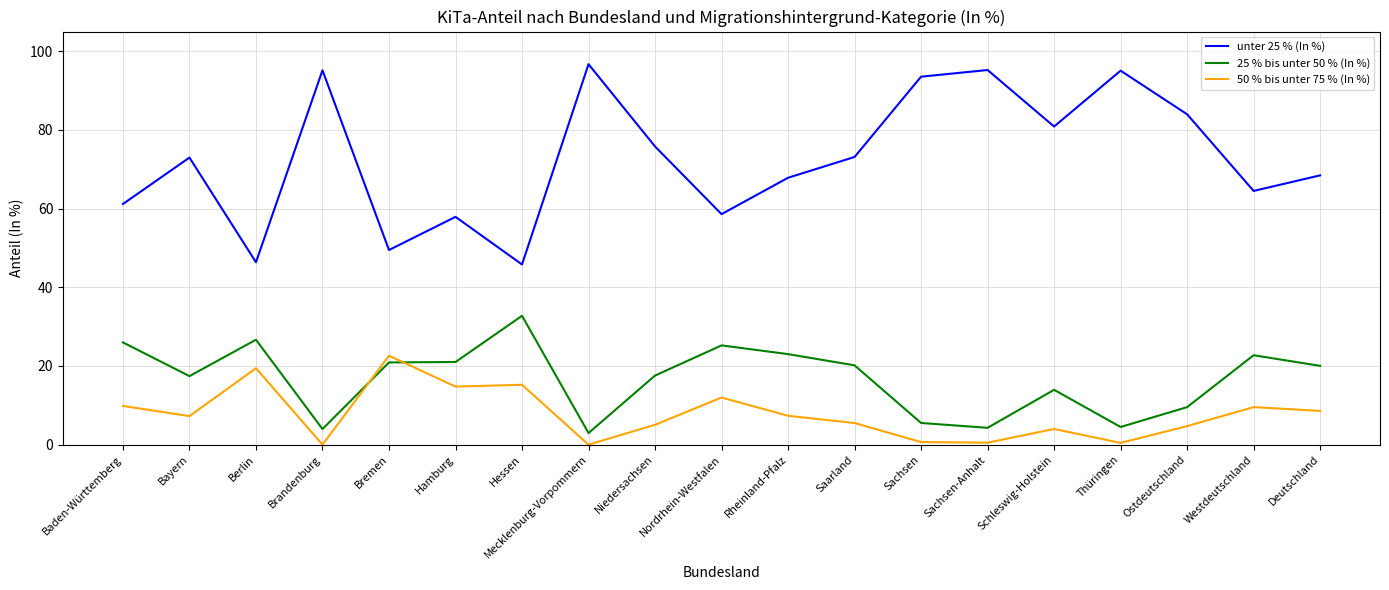

What is the difference between the maximum and minimum values in the 50 % bis unter 75 % (In %) series?

22.6